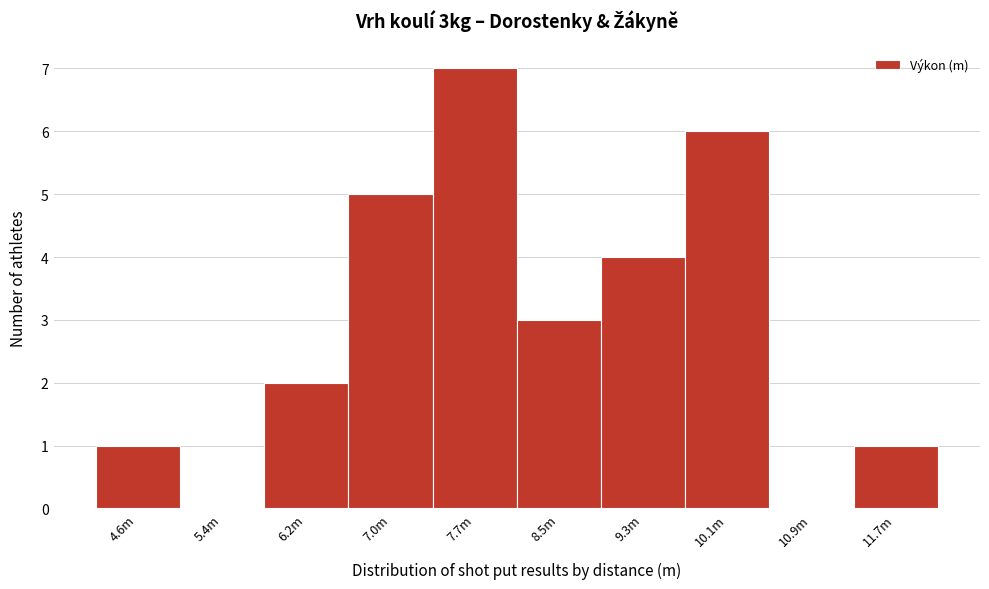

Reading left to right, extract all data points from this chart.

4.6m=1	5.4m=0	6.2m=2	7.0m=5	7.7m=7	8.5m=3	9.3m=4	10.1m=6	10.9m=0	11.7m=1